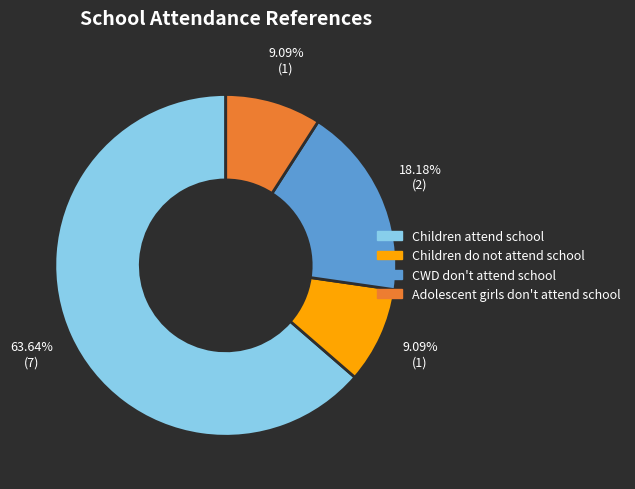

To the nearest percent, what percentage of the pie is CWD don't attend school?

18%